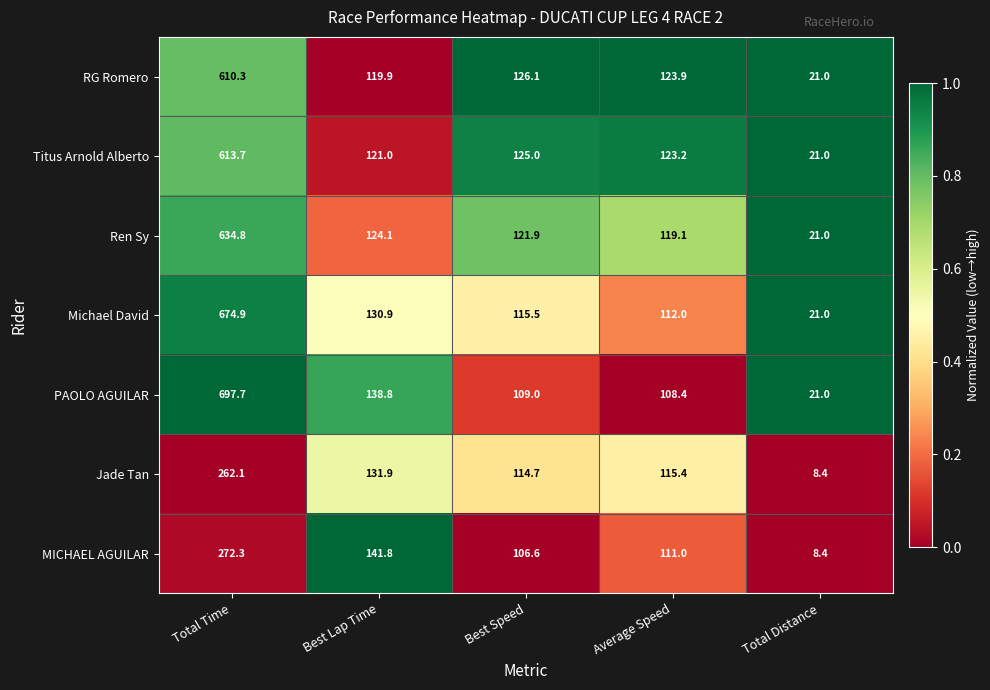

Which series has the largest total across all categories?

PAOLO AGUILAR